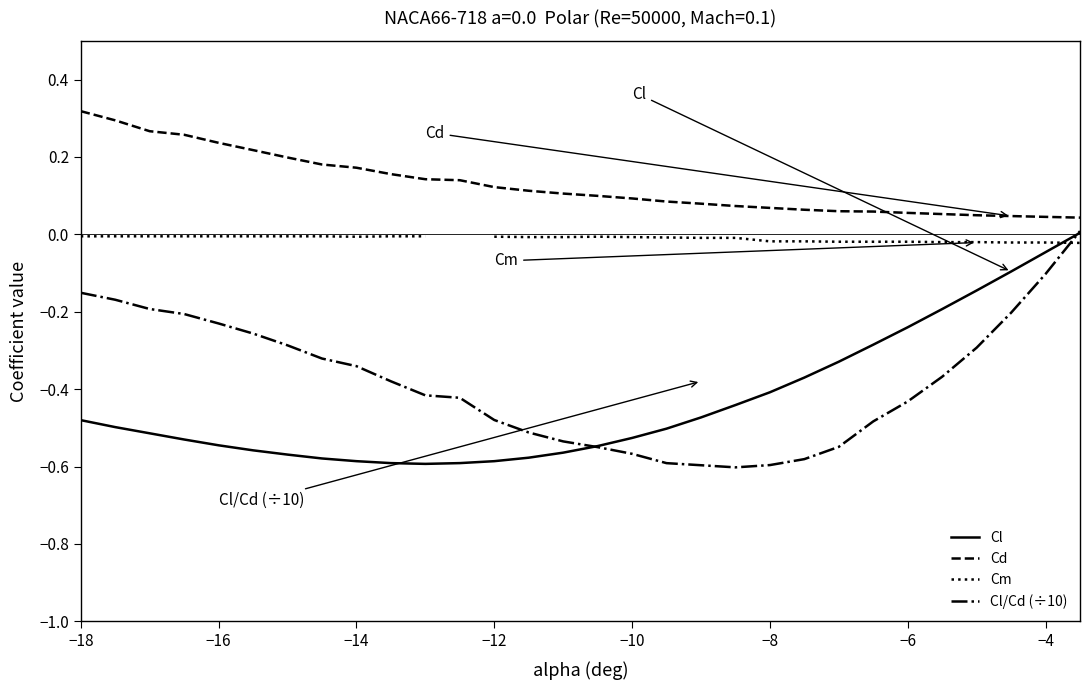

True or false: Cl/Cd (÷10) and Cd intersect in this chart.

False